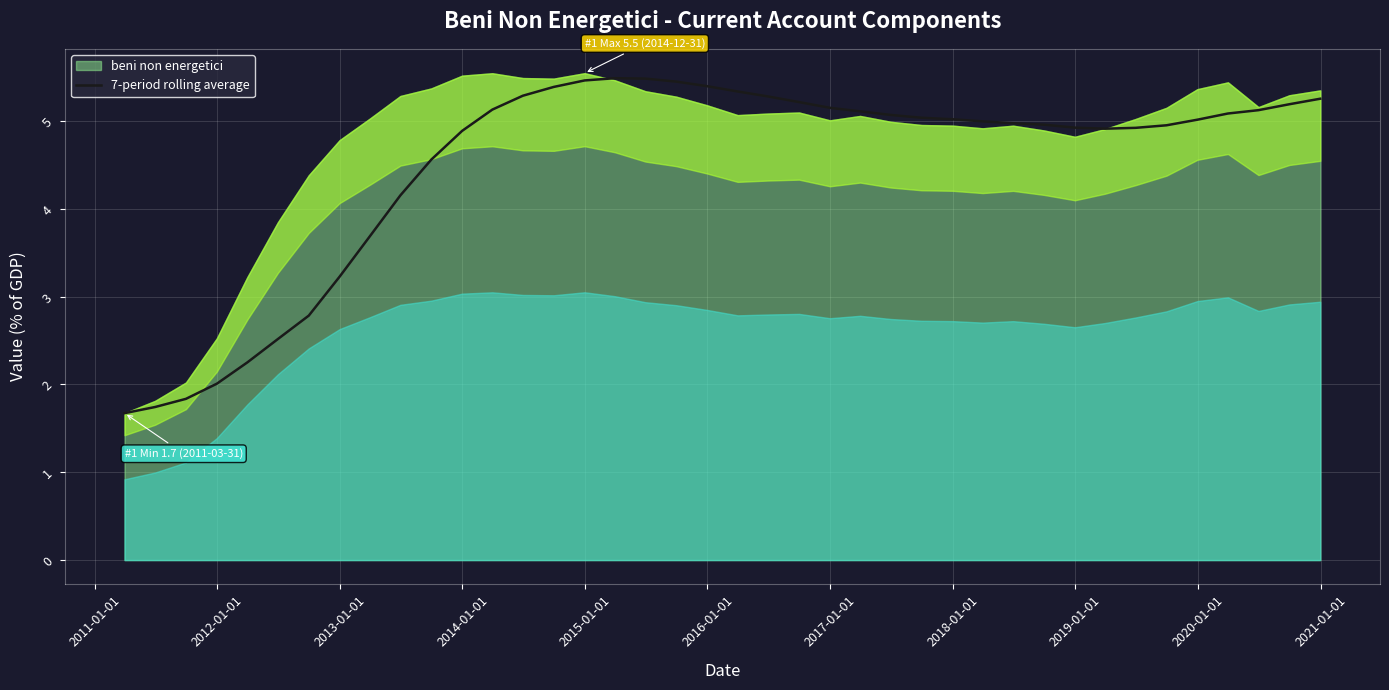

How many interior local peaks (higher than both neighbors) does the data have?

1